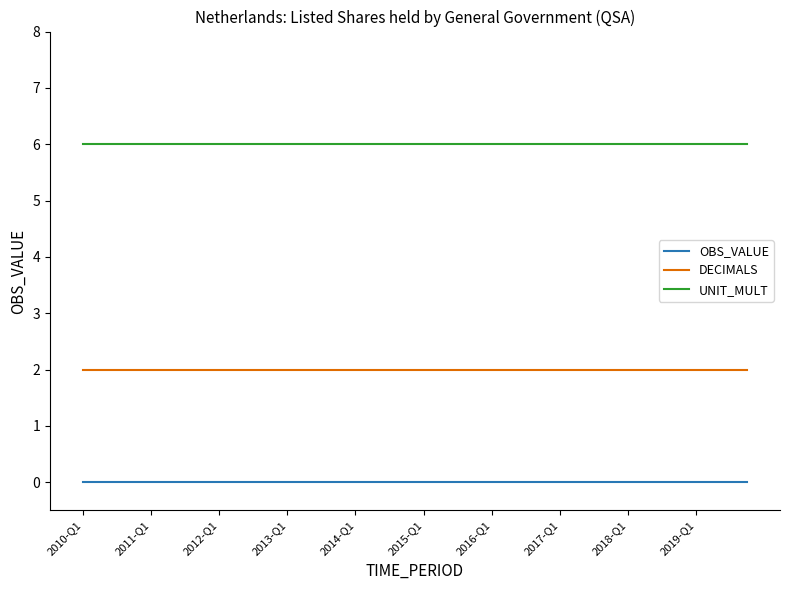

What are all the series names shown in the legend?

OBS_VALUE, DECIMALS, UNIT_MULT